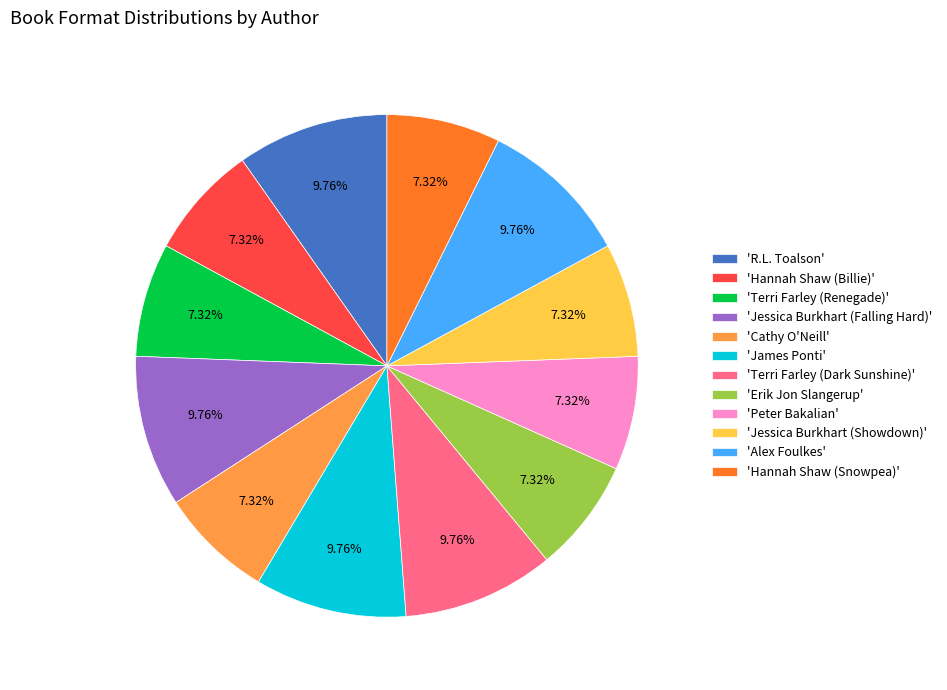

What is the ratio of the value at 'R.L. Toalson' to the value at 'Hannah Shaw (Billie)'?

1.3